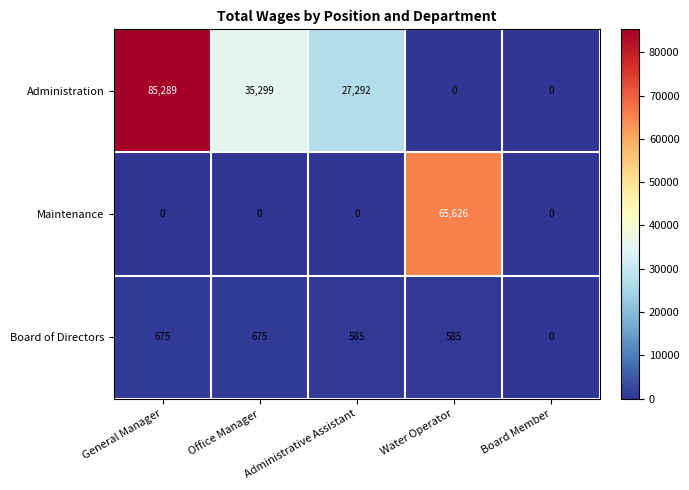

How many data points does each series have?

5